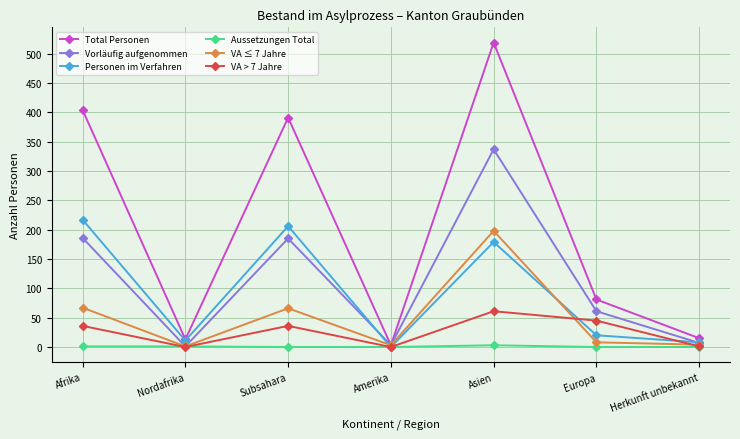

Which category has the highest value in the Vorläufig aufgenommen series?

Asien